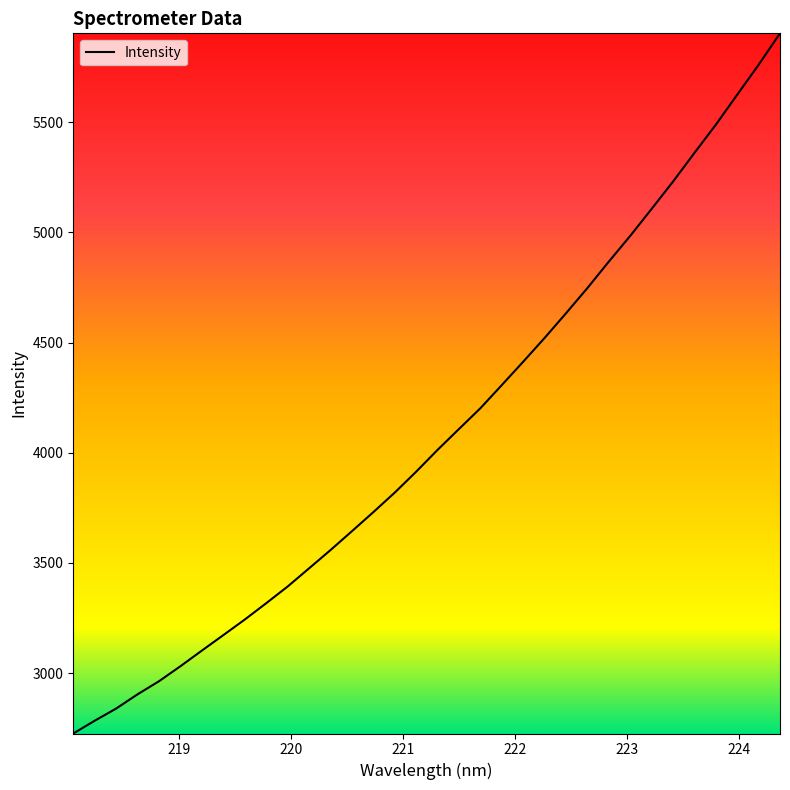

What is the greatest value displayed?

5903.7